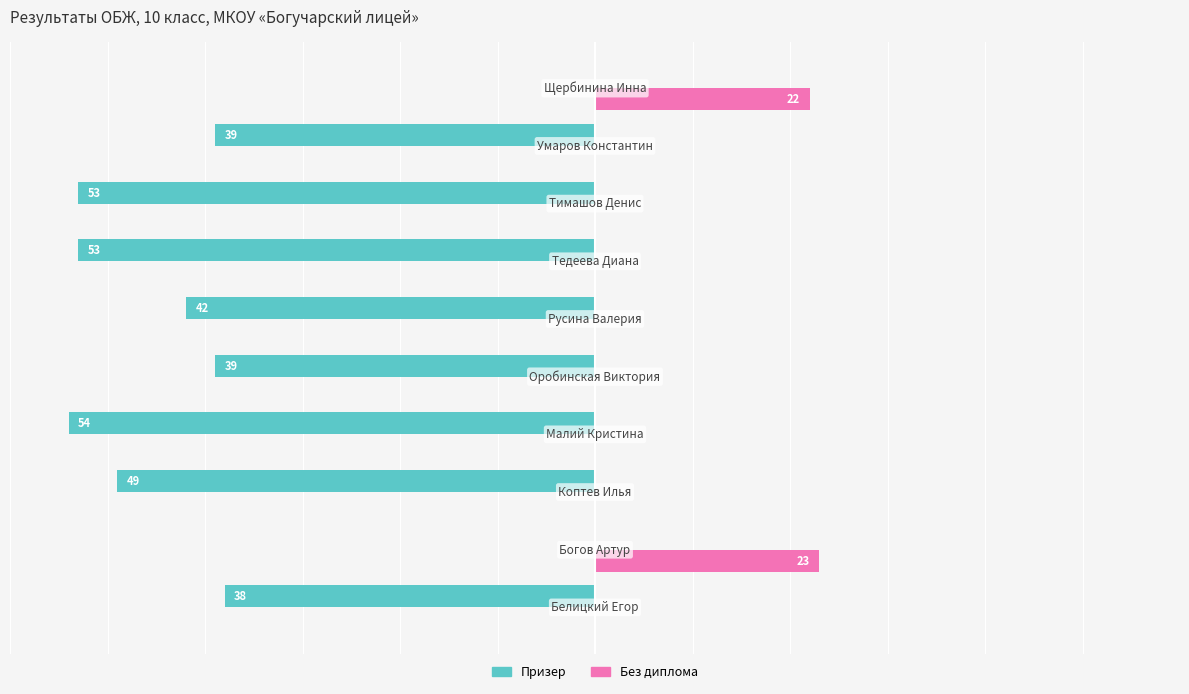

What are all the series names shown in the legend?

Призер, Без диплома